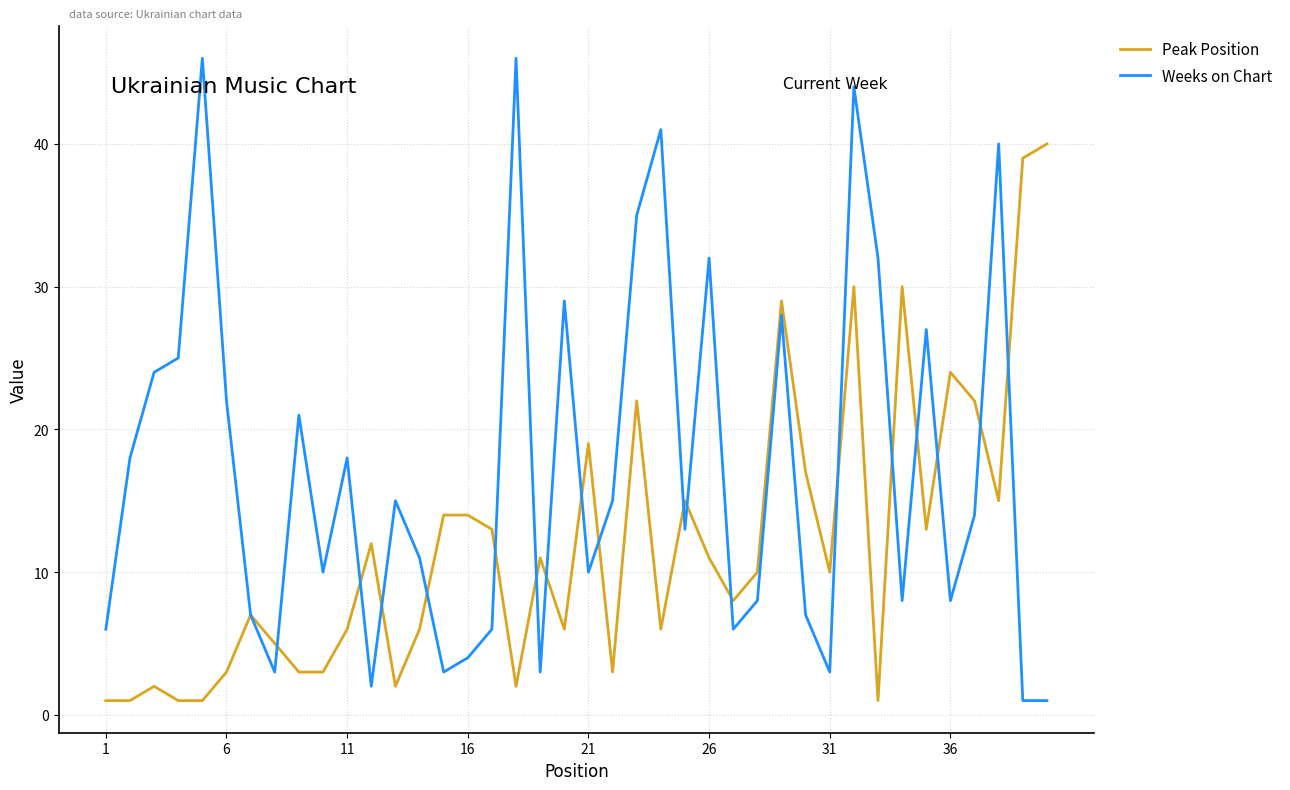

Rank the series by their maximum value, from highest to lowest.

Weeks on Chart, Peak Position